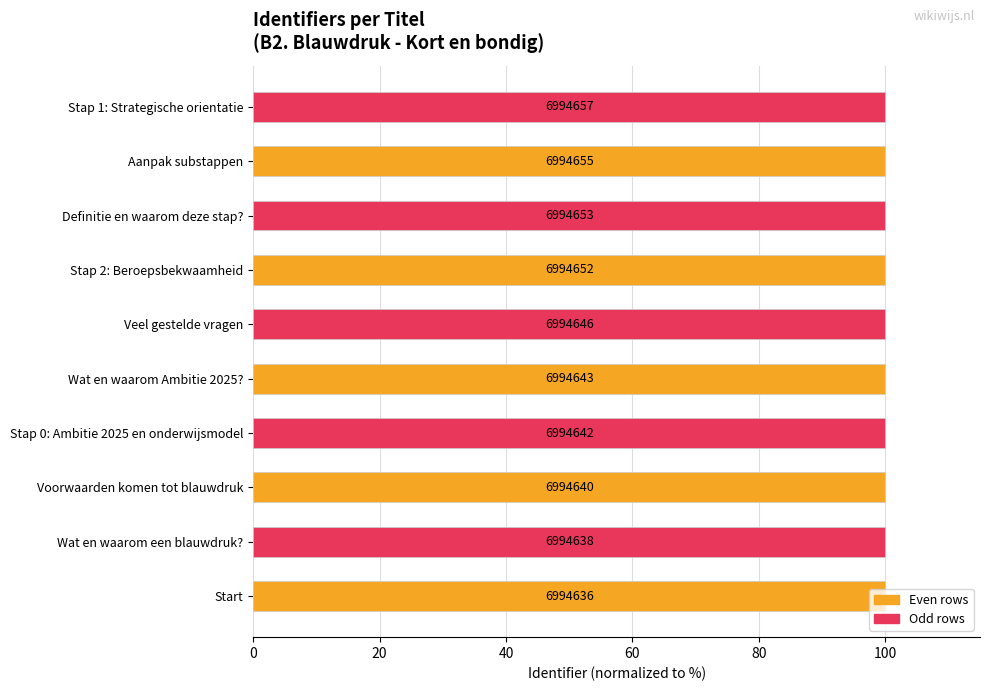

How many bars are there in total?

10